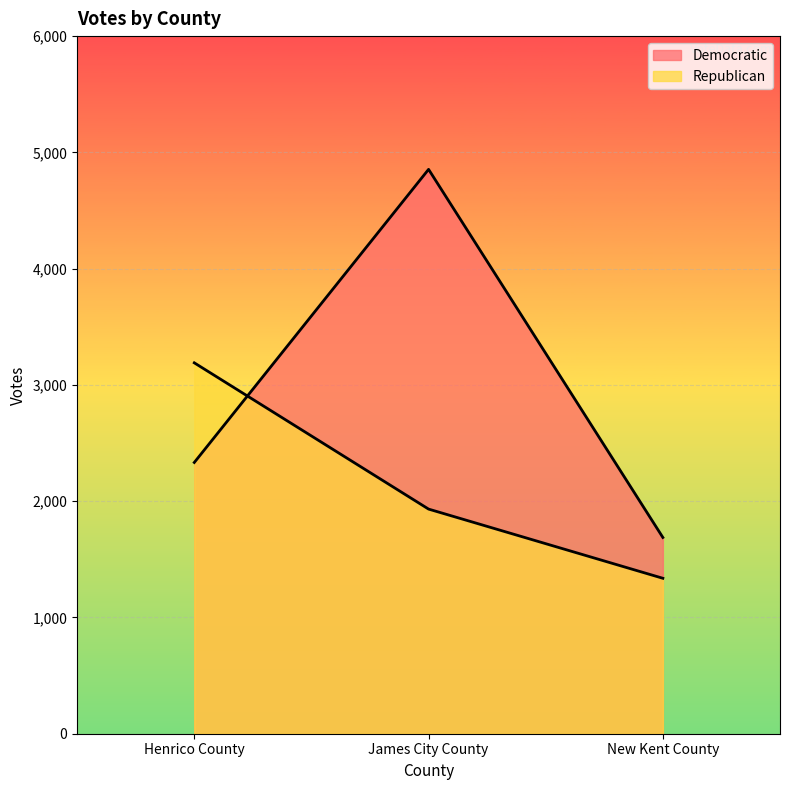

What is the minimum value for Democratic?

1688